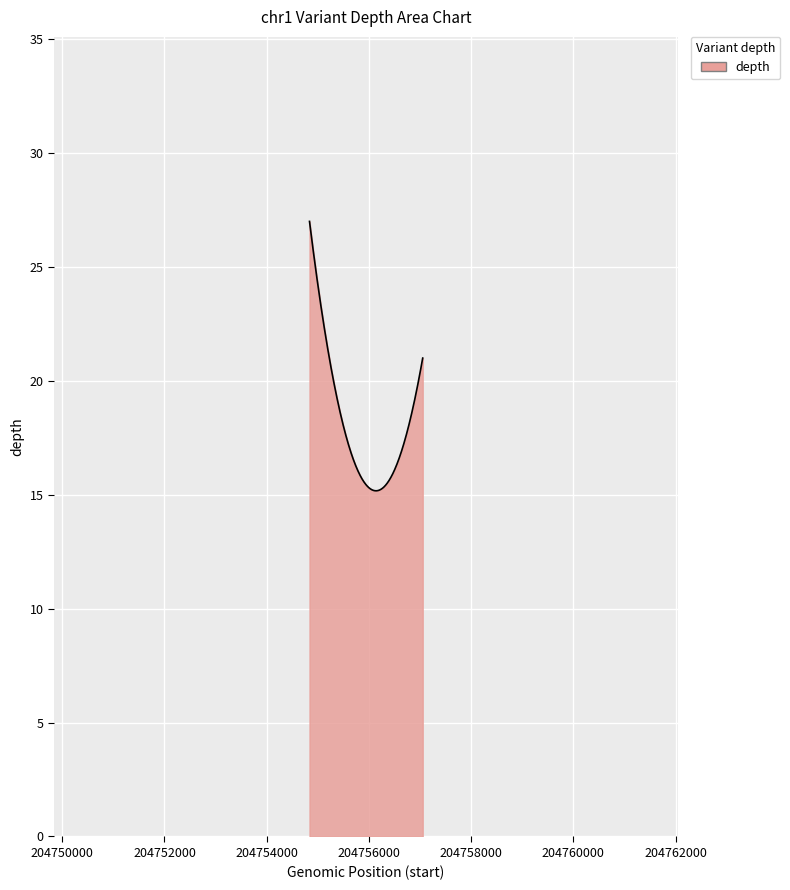

What is the minimum value shown in the chart?

15.2